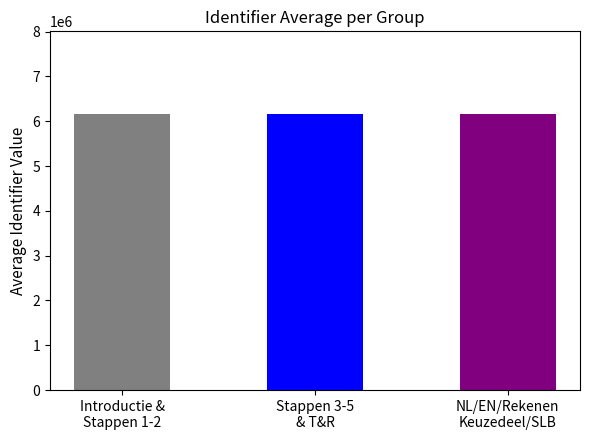

What is the value of the 2nd bar from the left?

6157641.0